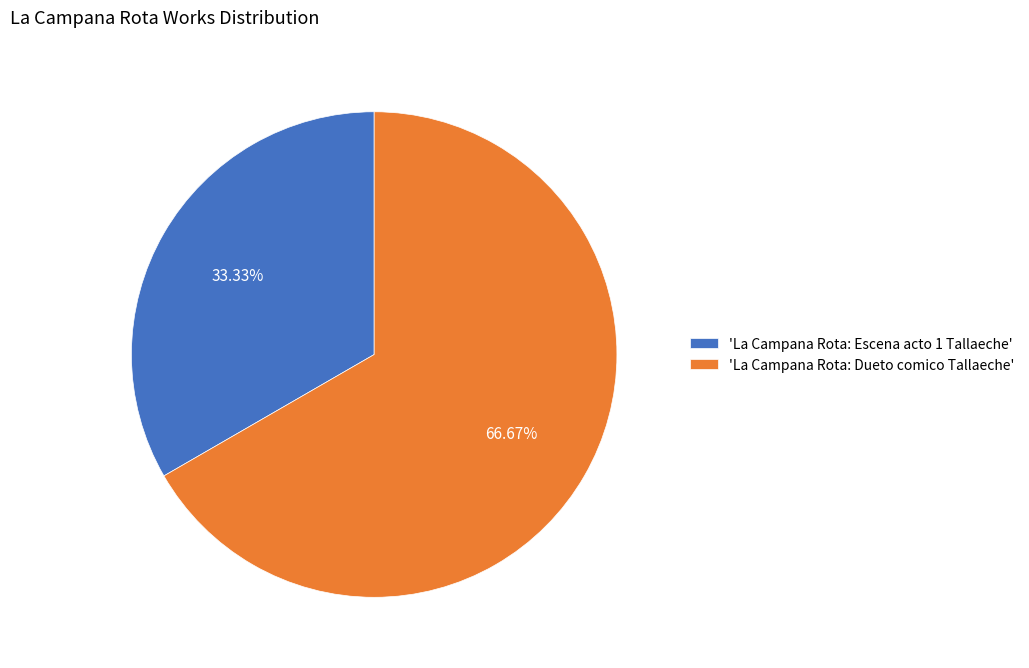

Which category has the biggest portion of the pie?

'La Campana Rota: Dueto comico Tallaeche'